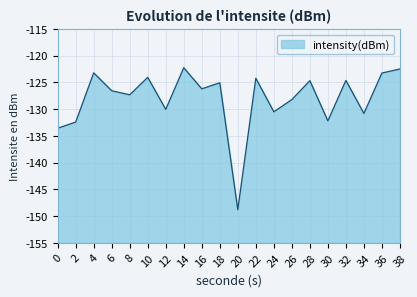

How many lines are shown in the chart?

1